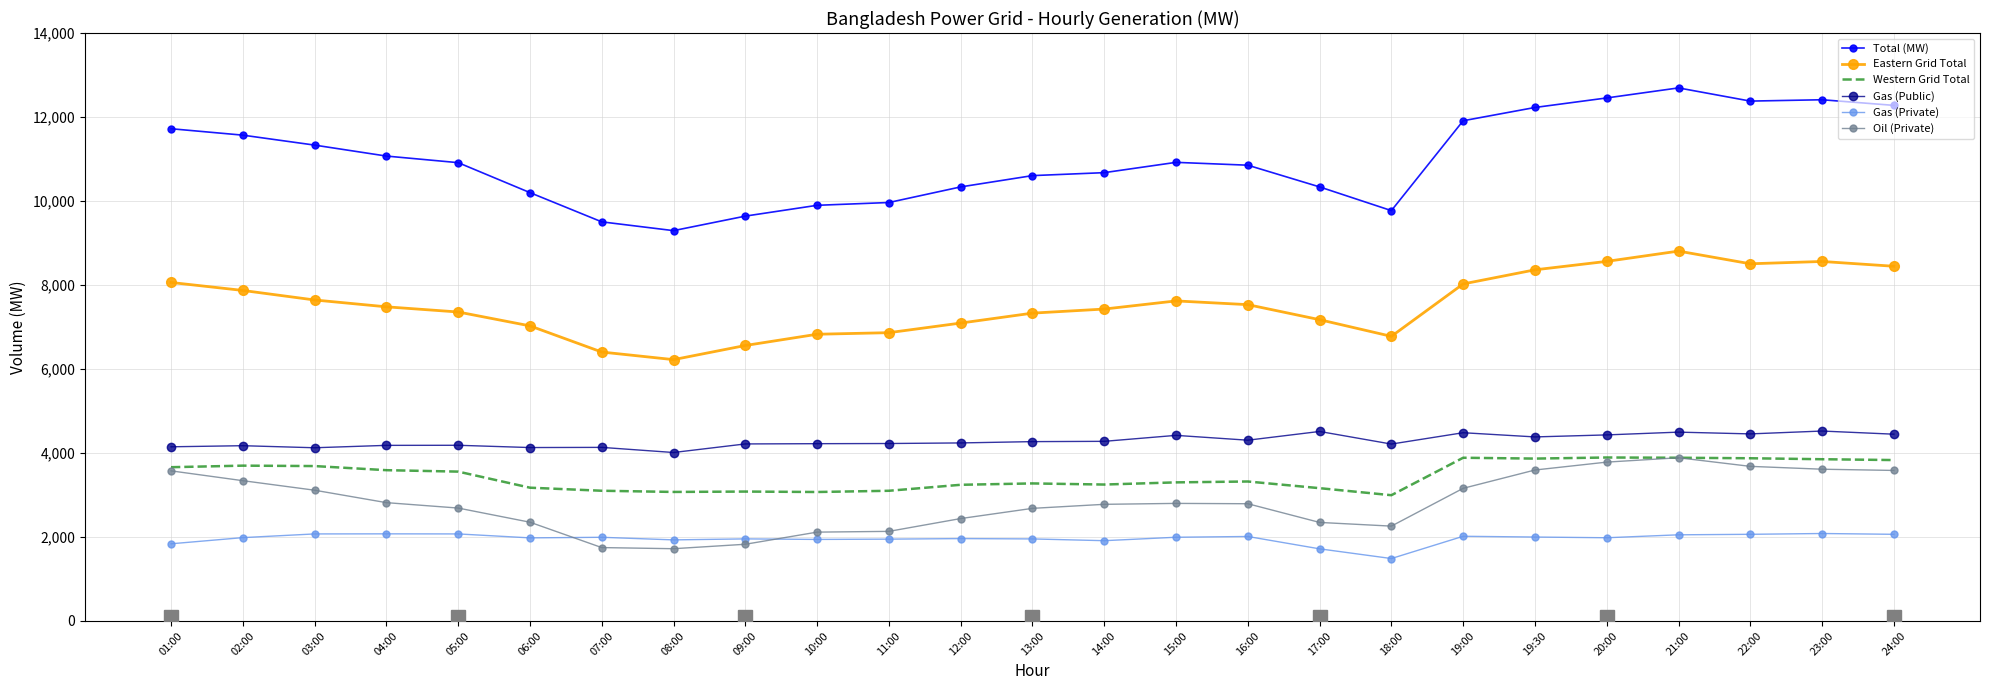

At 14:00, list the series in order from smallest to largest.

Gas (Private), Oil (Private), Western Grid Total, Gas (Public), Eastern Grid Total, Total (MW)